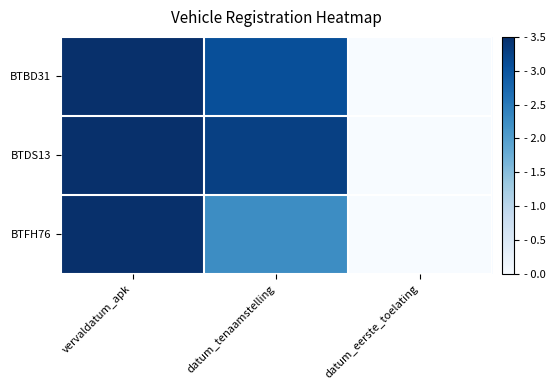

At vervaldatum_apk, list the series in order from smallest to largest.

BTDS13, BTFH76, BTBD31